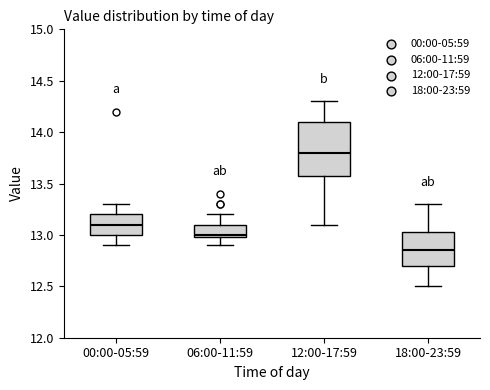

Reading left to right, transcribe this box plot: for each box, give where its median line is, the range the box spans, and where its two whiskers end, as read against the y-axis. The values are not printed on the chart, so give them approximately, as read against the axis.

00:00-05:59: median 13.10, box 13.00 to 13.20, whiskers 12.90 to 13.30
06:00-11:59: median 13.00 (just above the box's lower edge), box 13.00 to 13.10, whiskers 12.90 to 13.20
12:00-17:59: median 13.80, box 13.60 to 14.10, whiskers 13.10 to 14.30
18:00-23:59: median 12.85, box 12.70 to 13.05, whiskers 12.50 to 13.30